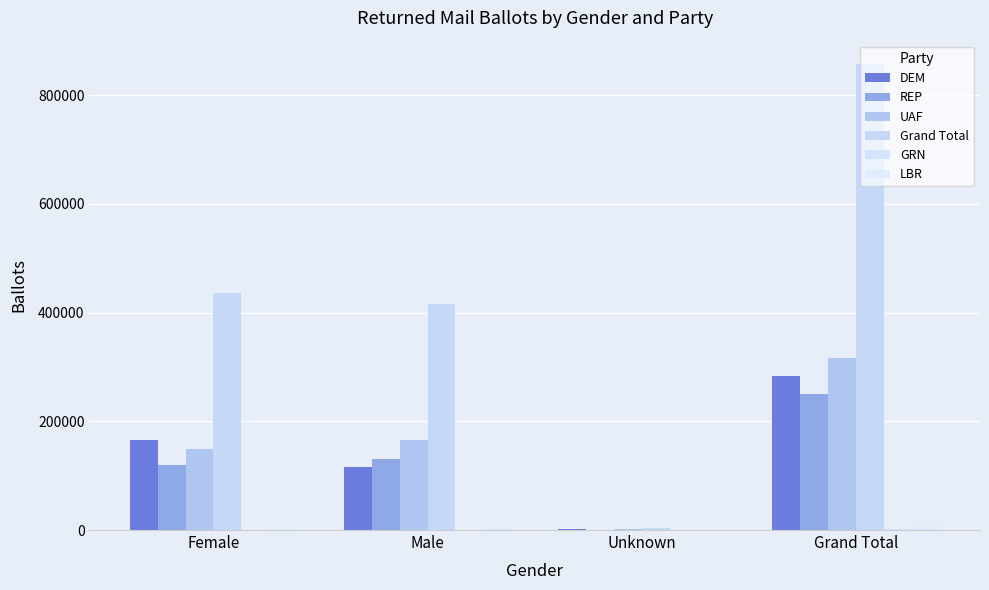

How many groups of bars are there?

4